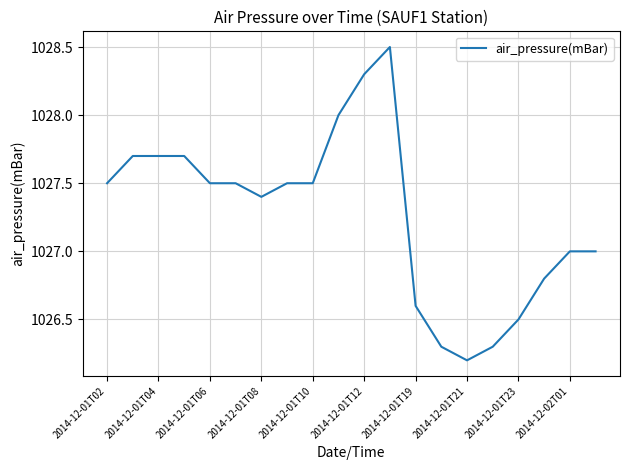

What is the difference between the maximum and minimum values?

2.3